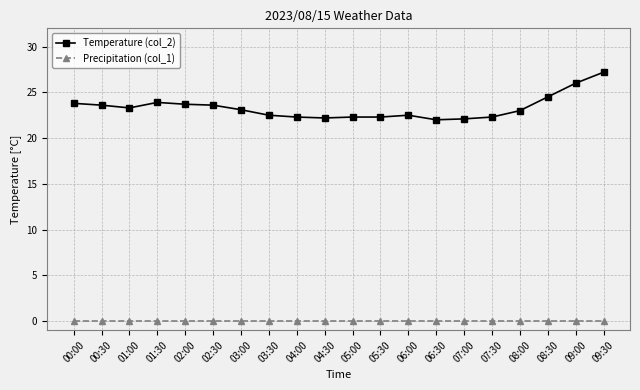

Rank the series at 01:00 from lowest to highest value.

Precipitation (col_1), Temperature (col_2)